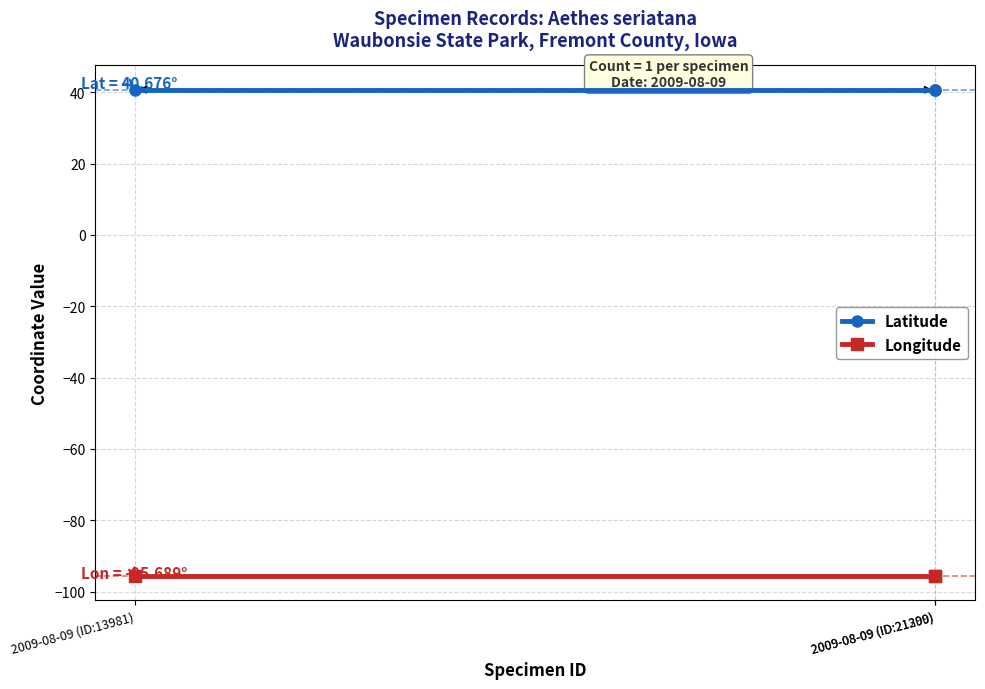

Reading right to left, what are all the values shown in this chart?

Latitude: 40.7	40.7	40.7
Longitude: -95.7	-95.7	-95.7